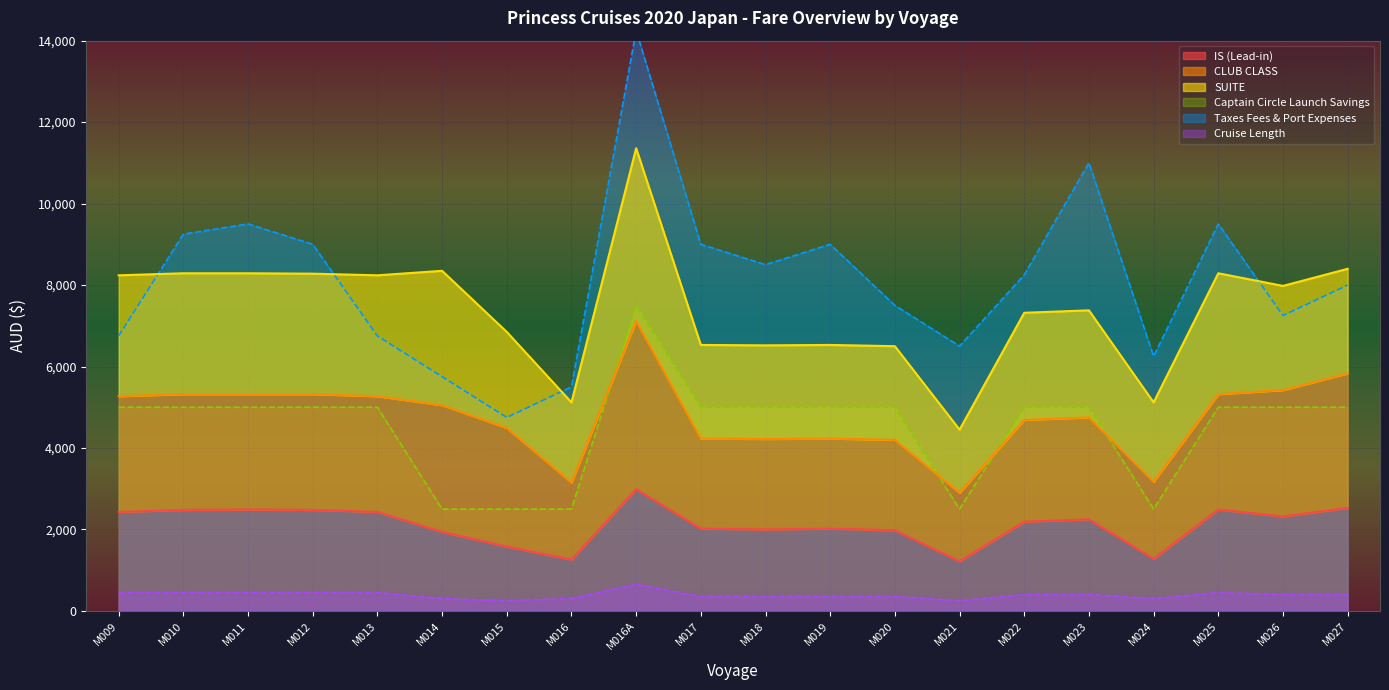

What position from the right is M026?

2